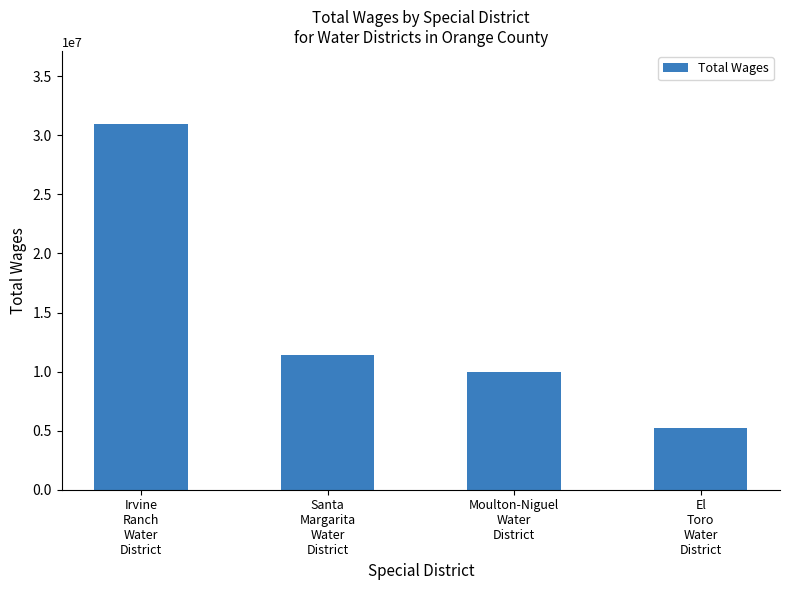

List the labels in order of value, smallest first.

El
Toro
Water
District, Moulton-Niguel
Water
District, Santa
Margarita
Water
District, Irvine
Ranch
Water
District